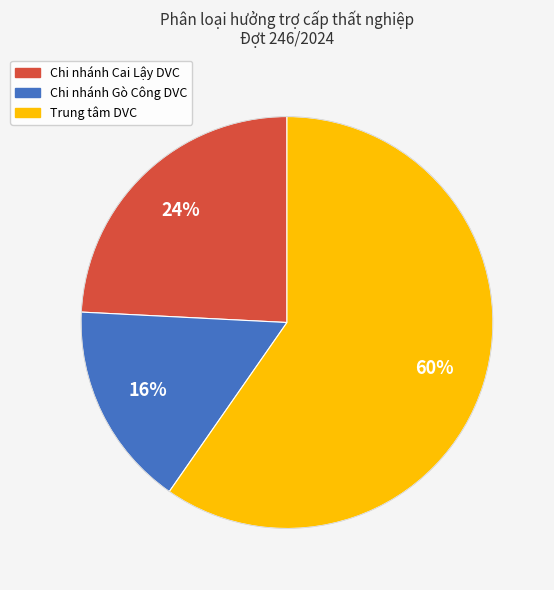

What is the ratio of the value at Chi nhánh Cai Lậy DVC to the value at Trung tâm DVC?

0.4